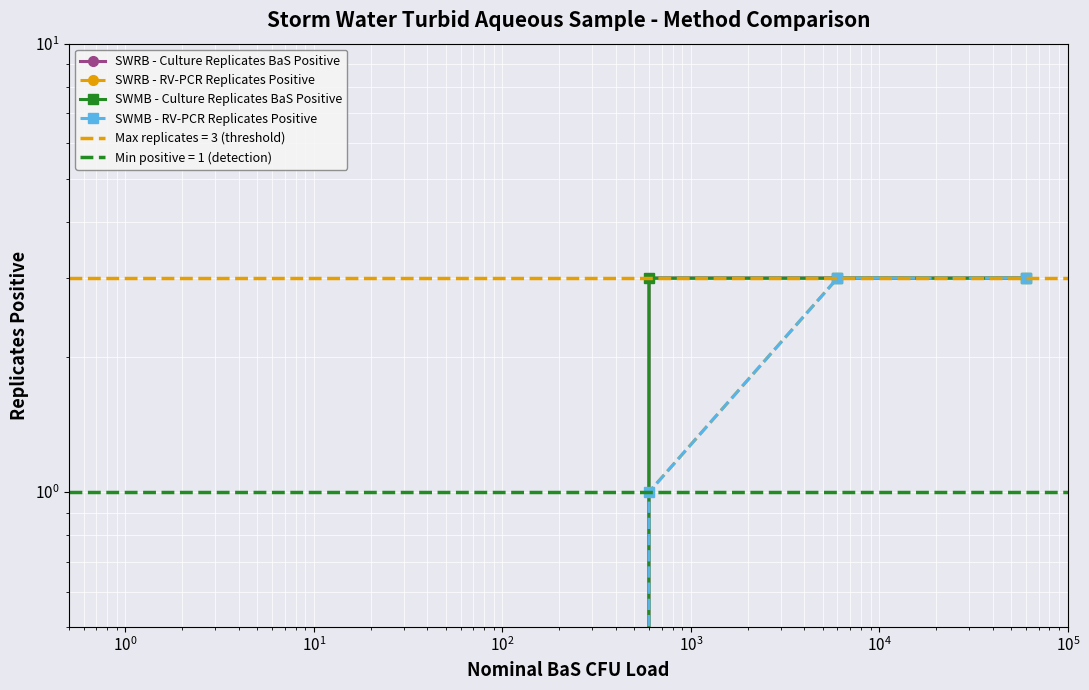

How many lines are shown in the chart?

4